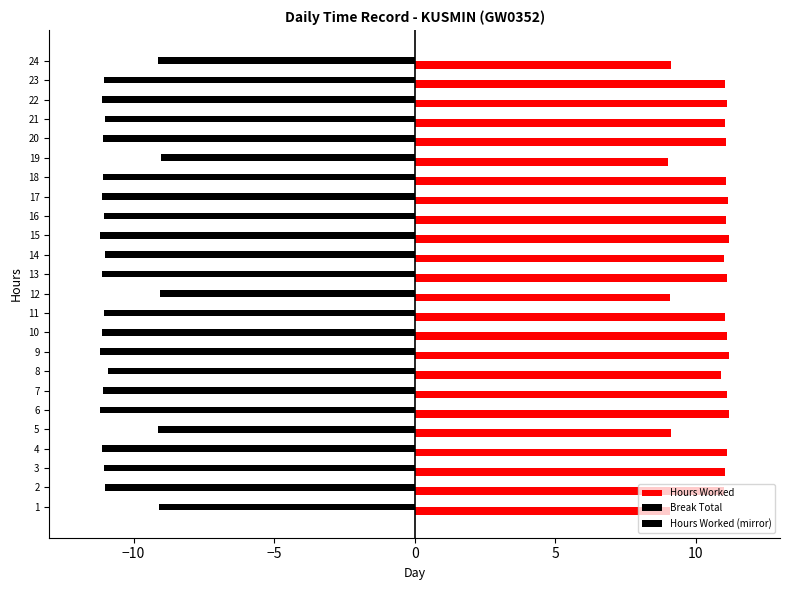

List the series in order of their overall mean, lowest first.

Hours Worked (mirror), Hours Worked